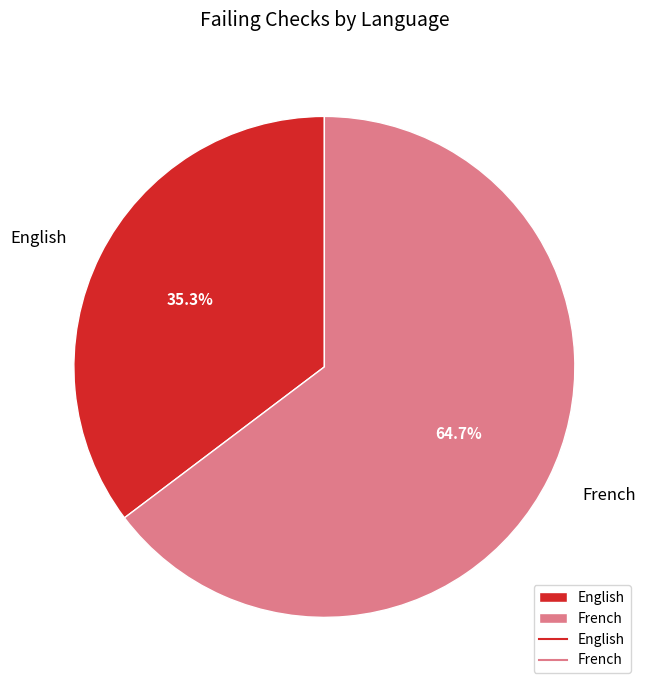

Rank the categories by value from highest to lowest.

French, English